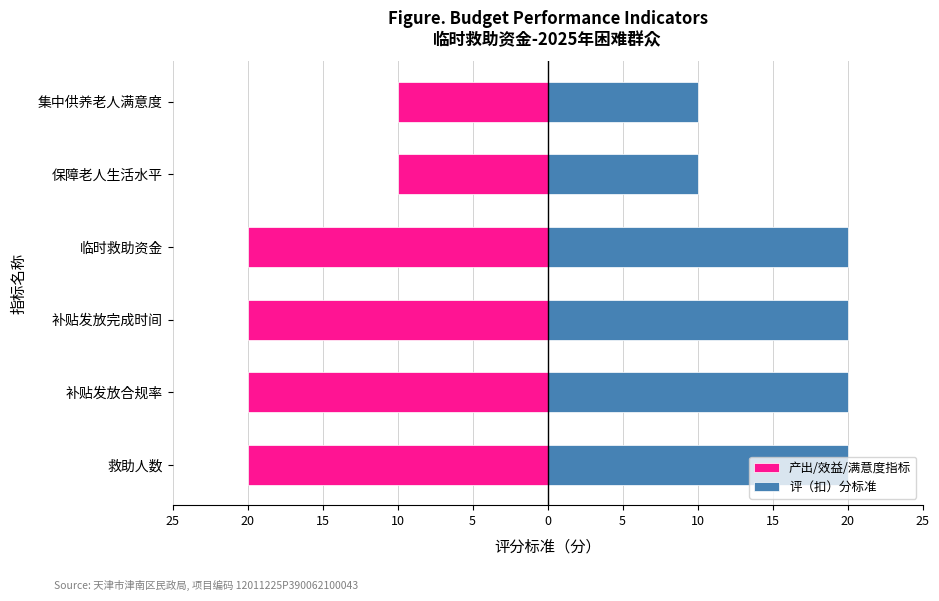

Reading left to right, list all the values displayed in this chart.

产出/效益/满意度指标: -20	-20	-20	-20	-10	-10
评（扣）分标准: 20	20	20	20	10	10